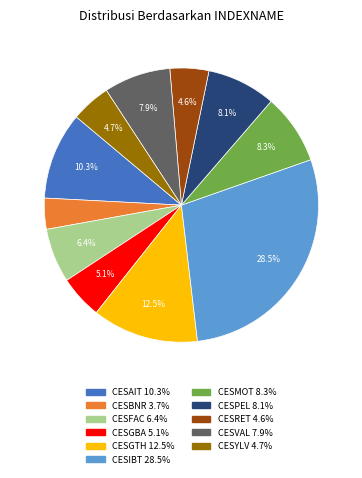

Between CESGTH and CESRET, which is larger?

CESGTH